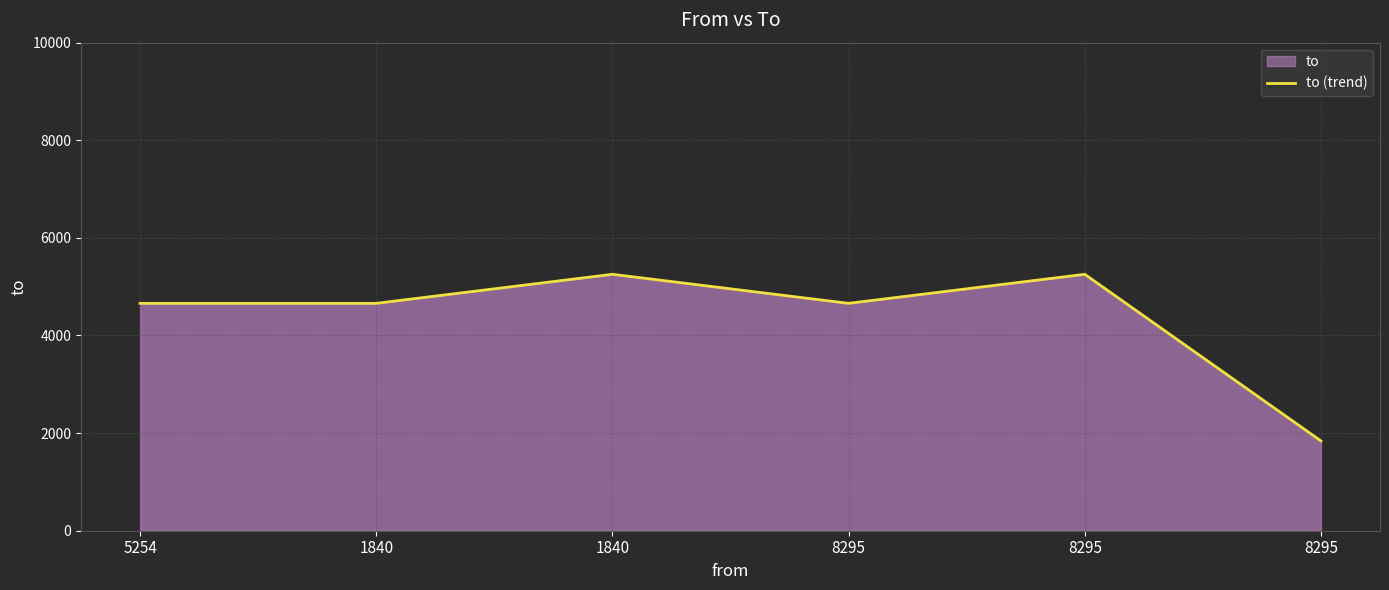

Where is the first local minimum?

8295